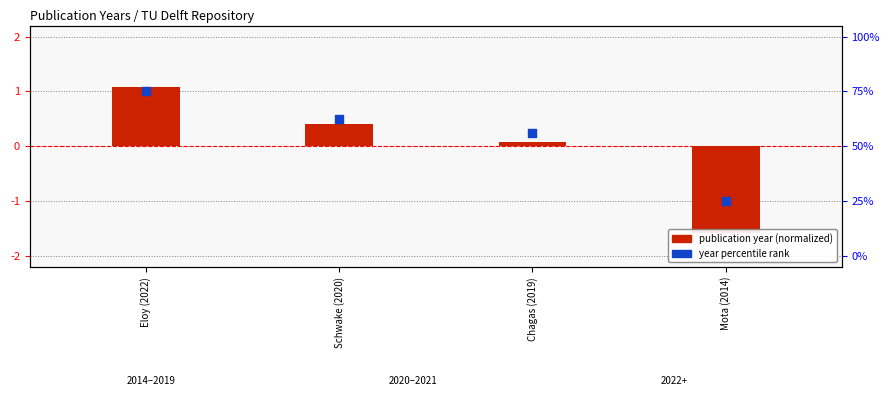

Which series has the largest Y range (max minus min)?

publication year (normalized)